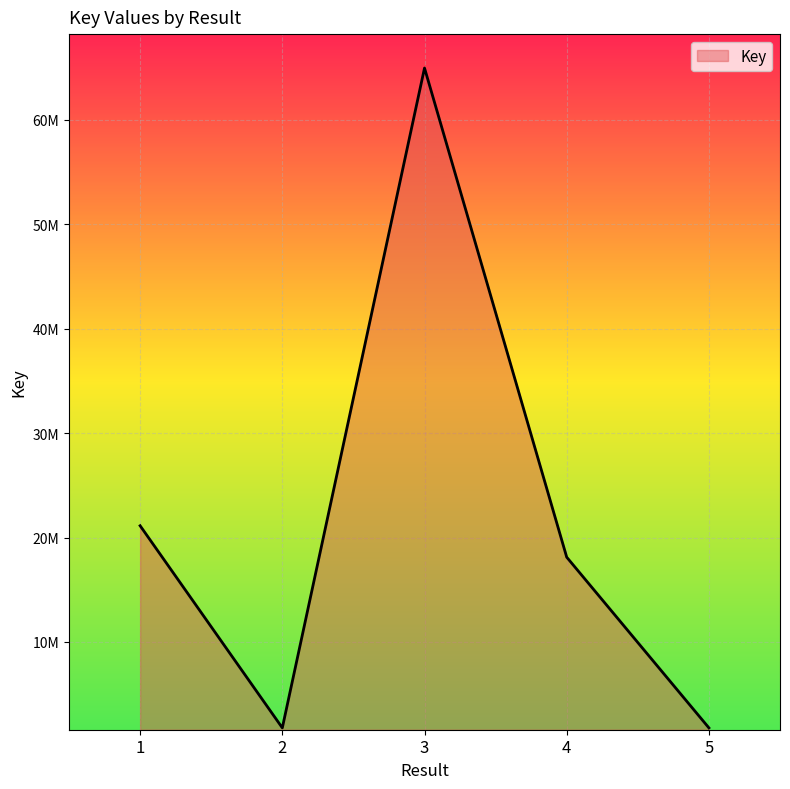

Is it true that the value at 4 is 18118185?

True